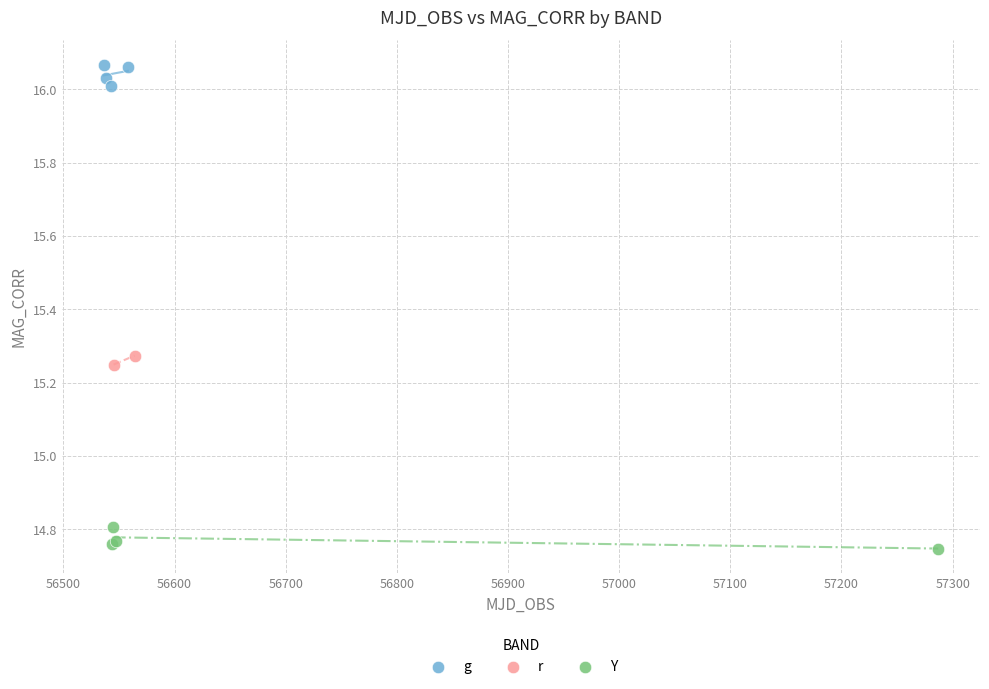

What are all the series names shown in the legend?

g, r, Y